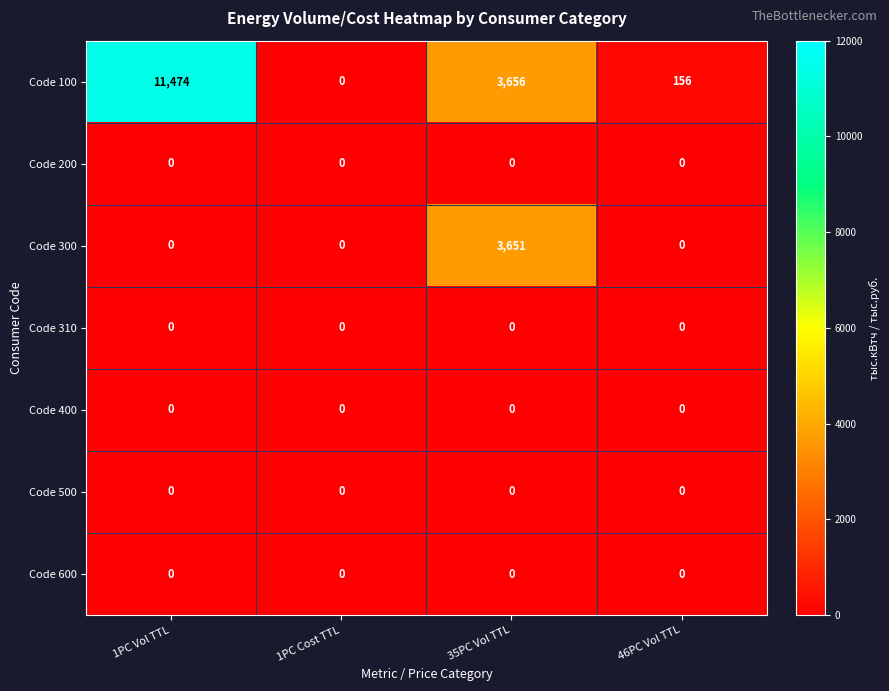

At which category is the sum across all series the highest?

1PC Vol TTL